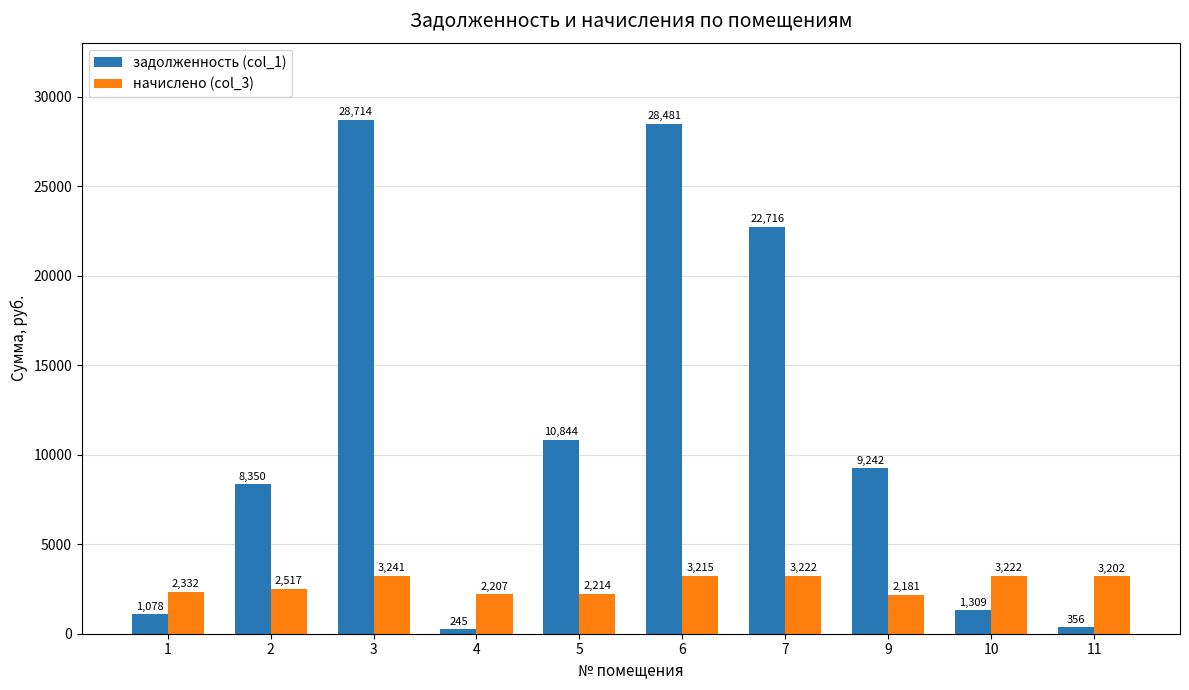

Where does the задолженность (col_1) series first go above 9242?

3